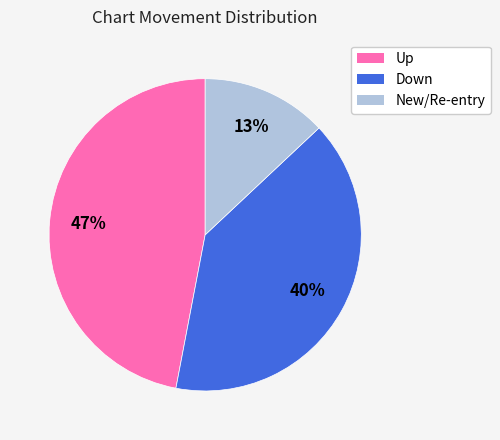

Combined, do Up and New/Re-entry account for over 50%?

Yes